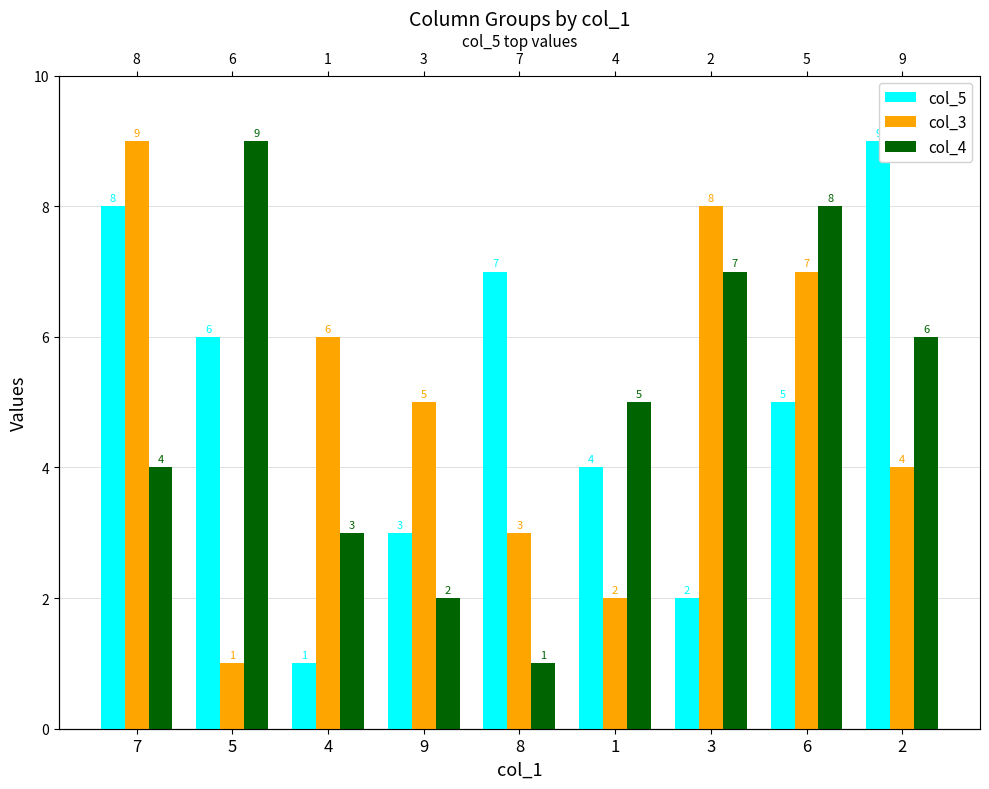

Reading right to left, list all the values displayed in this chart.

col_5: 9	5	2	4	7	3	1	6	8
col_3: 4	7	8	2	3	5	6	1	9
col_4: 6	8	7	5	1	2	3	9	4